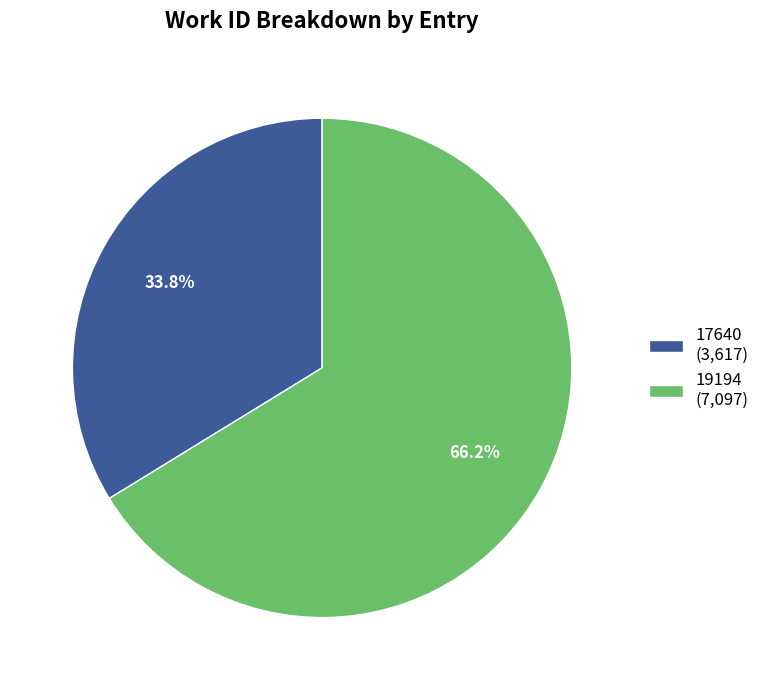

Which slice is the largest?

19194